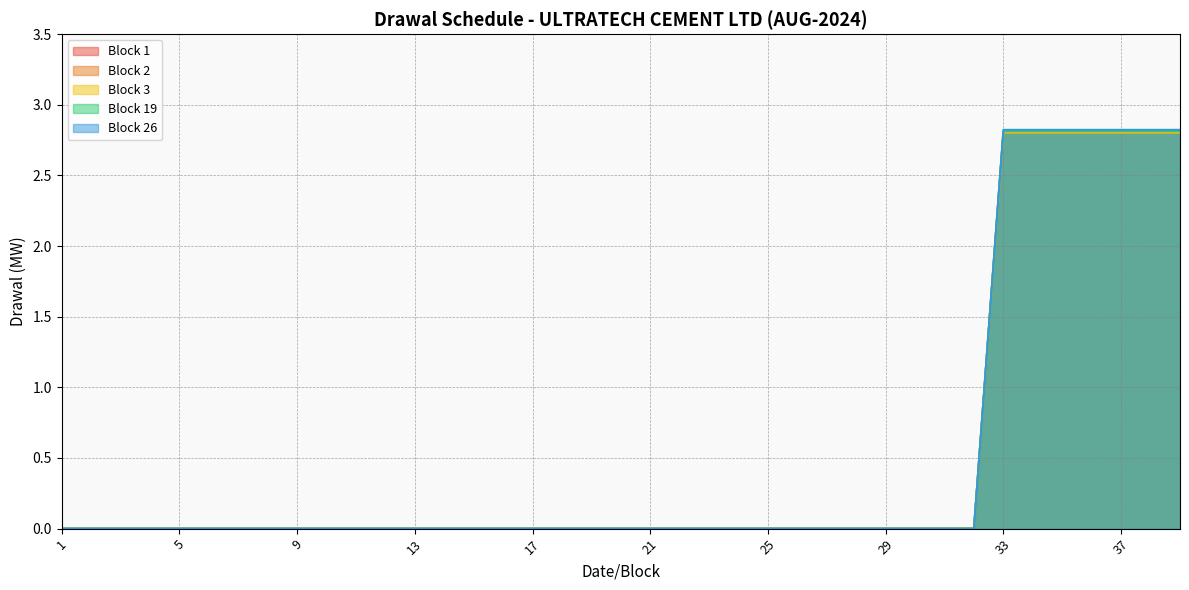

Which series has the largest total across all categories?

Block 26